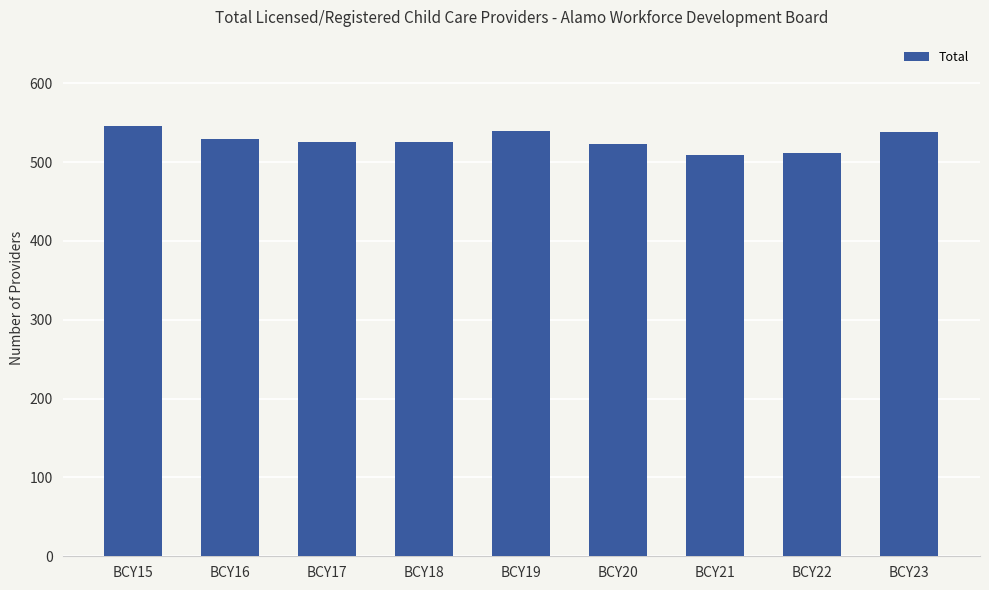

What is the difference between the values at BCY23 and BCY19?

1